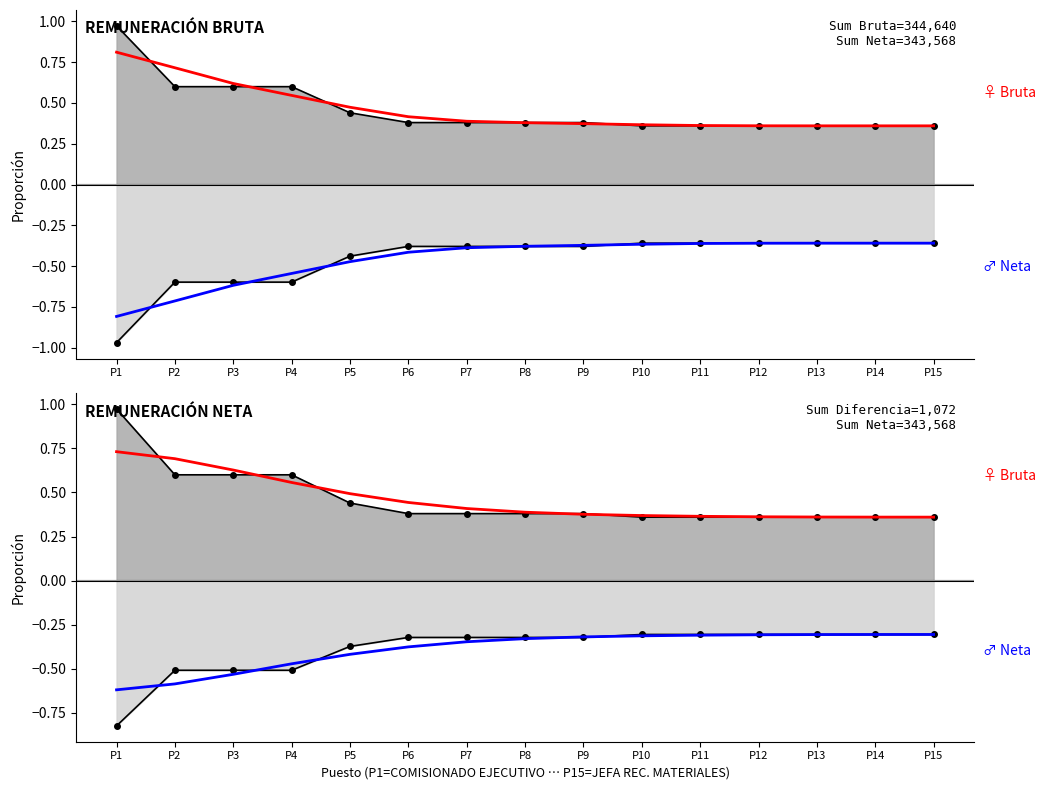

Where is Bruta suav. (2) nearest to the value 0?

P15